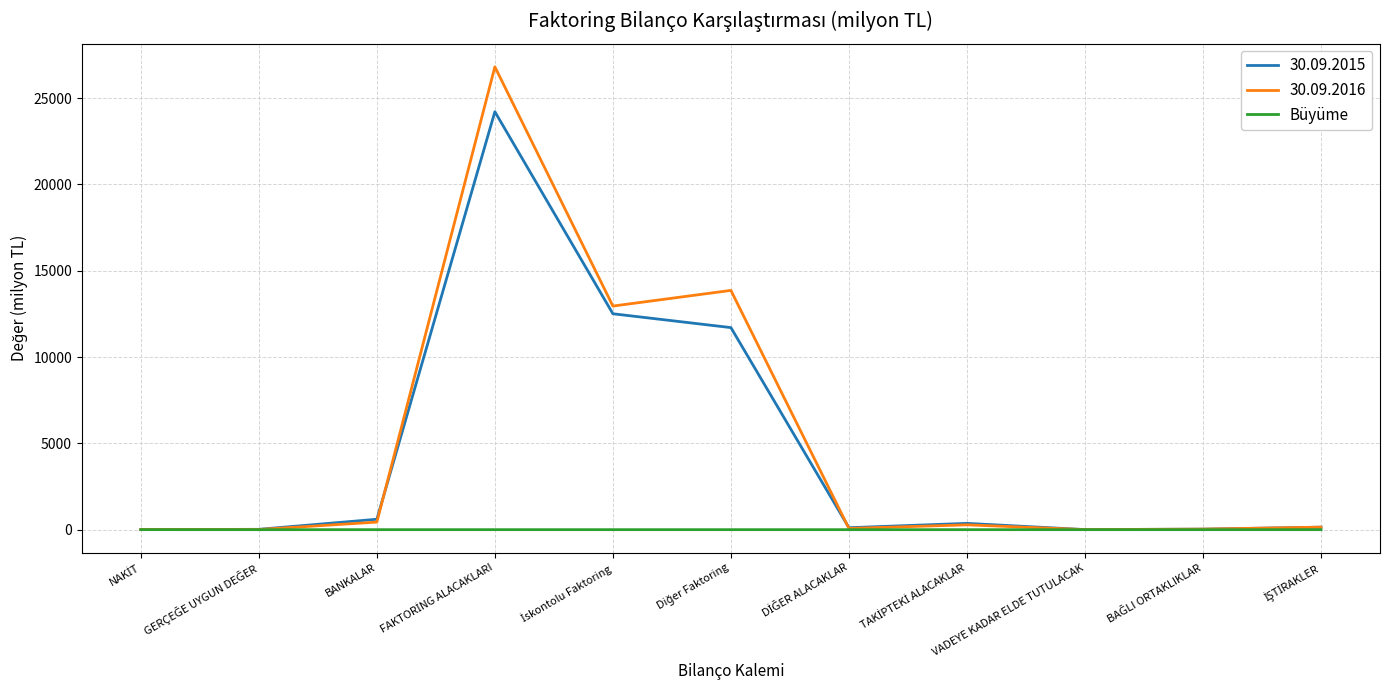

What is the highest value of the 30.09.2015 series?

24209.9